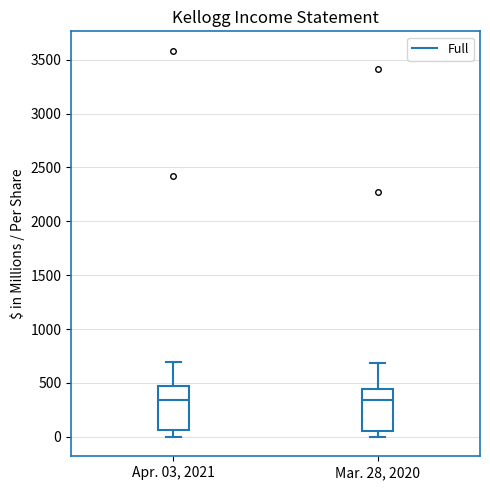

Where does the median line of the box for Apr. 03, 2021 sit on the y-axis? The values are not printed on the chart, so give them approximately, as read against the axis.

350